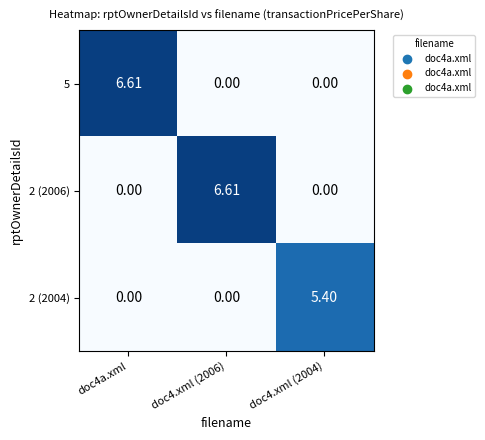

Which series changed the most between doc4a.xml and doc4.xml (2006)?

5